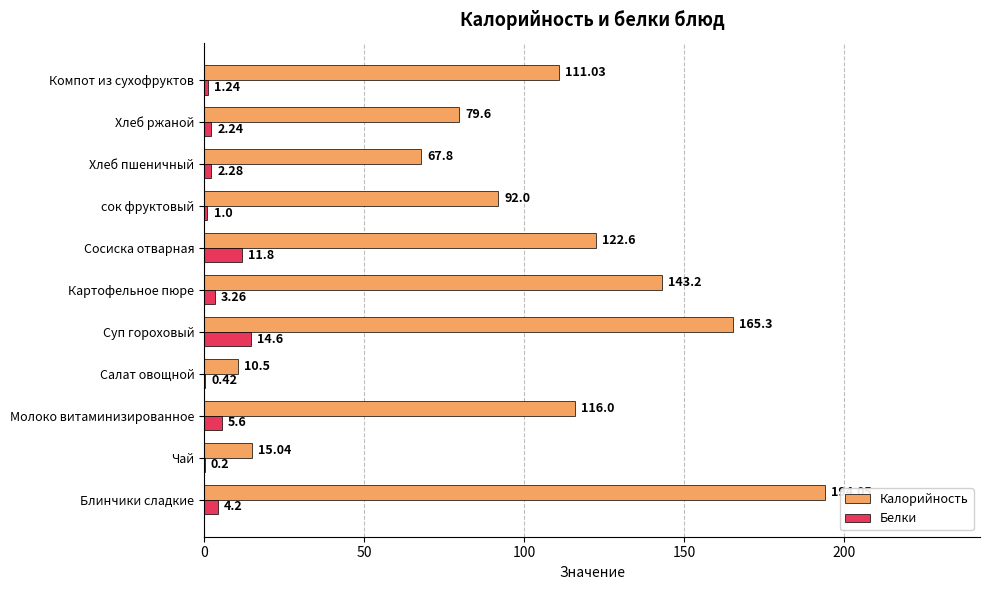

Which category has the highest value across all series?

Блинчики сладкие